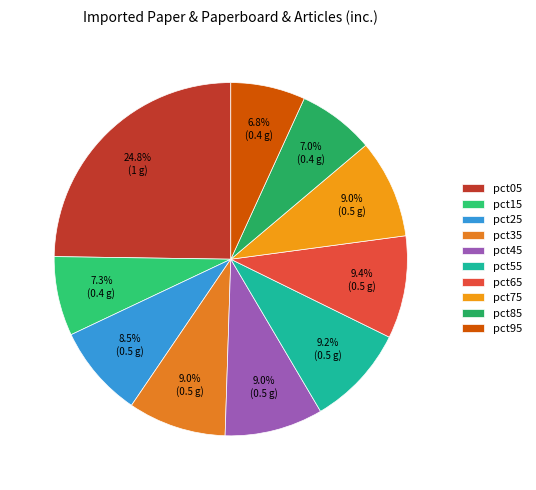

How many slices are in this pie chart?

10